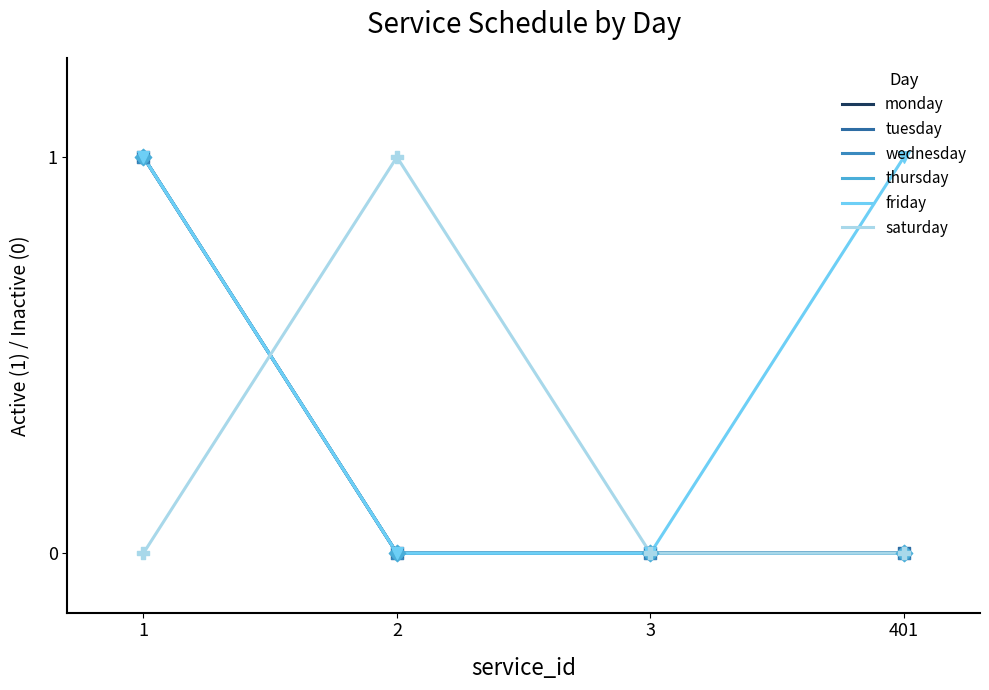

Does the chart have visible grid lines?

No